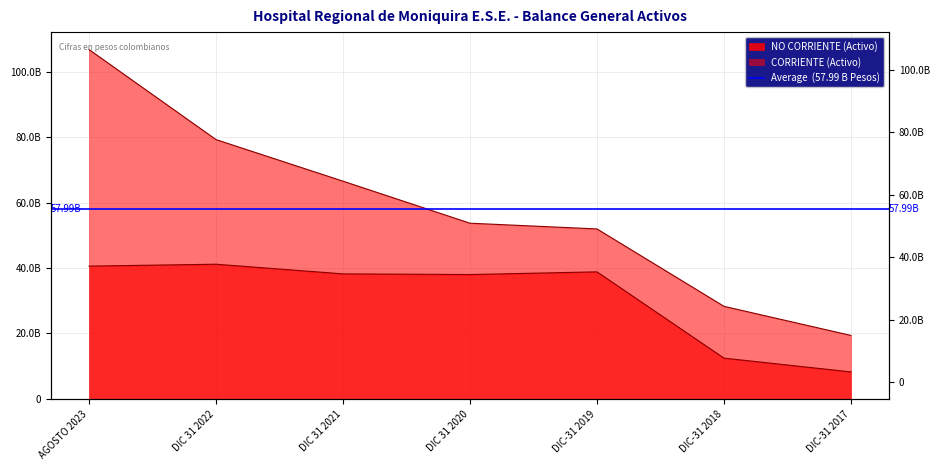

What is the difference between the second highest and minimum values?

32333640070.8